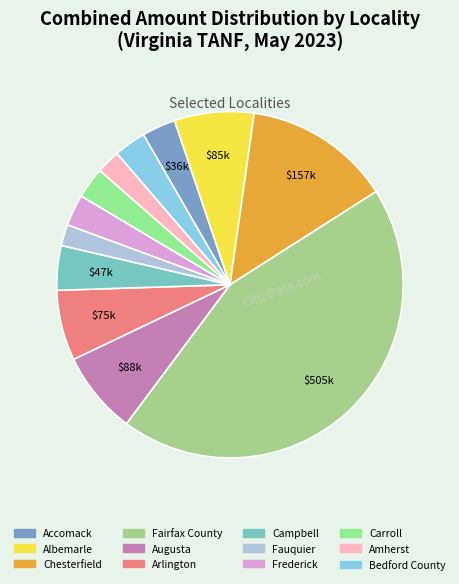

Does any single category account for the majority?

No